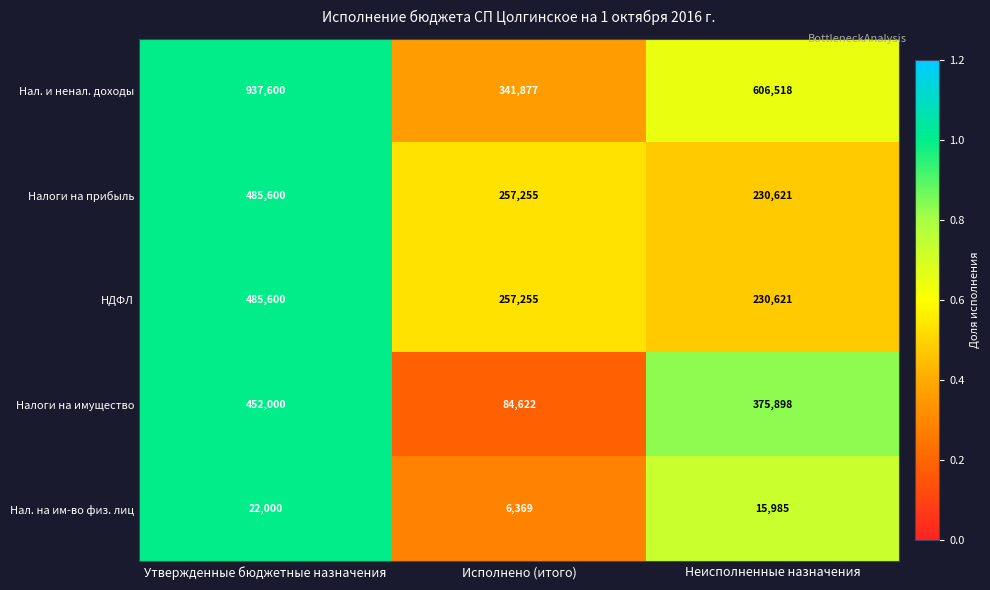

Rank the categories by НДФЛ value from lowest to highest.

Неисполненные назначения, Исполнено (итого), Утвержденные бюджетные назначения